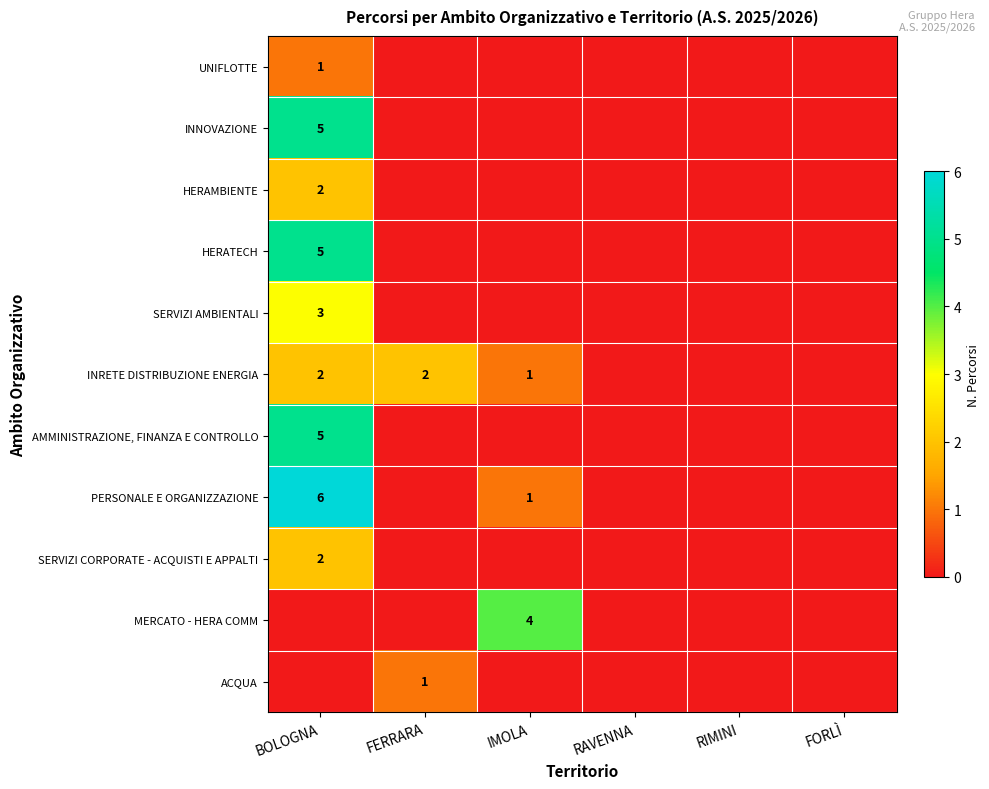

The PERSONALE E ORGANIZZAZIONE series shows 6 at BOLOGNA. True or false?

True